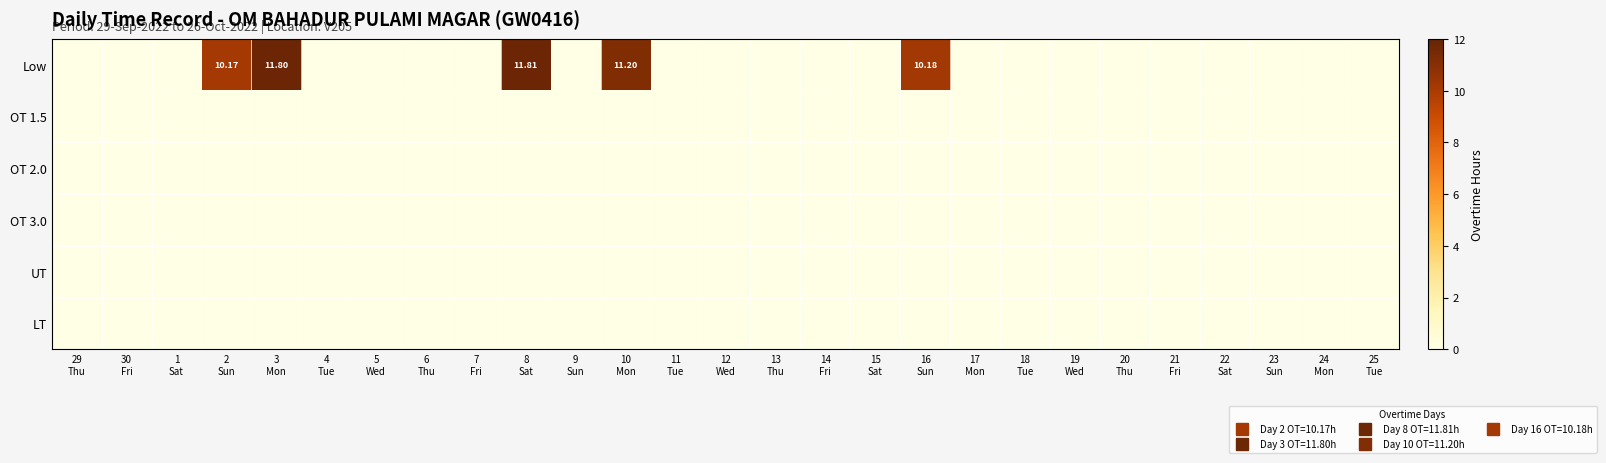

List the series in order of their peak value, lowest first.

OT 1.5, OT 2.0, OT 3.0, UT, LT, Low